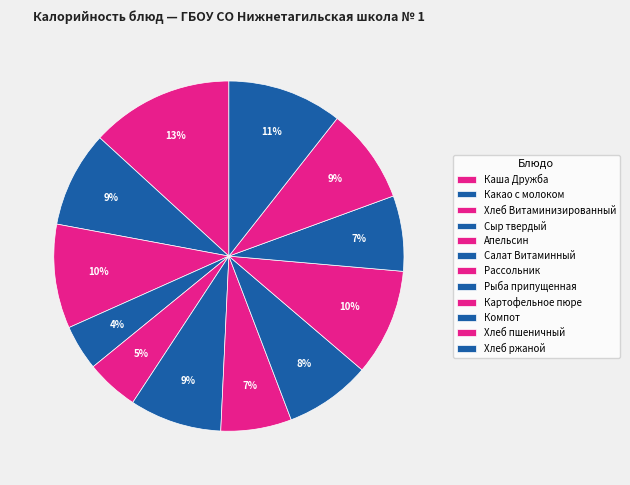

How much of the chart is everything except Хлеб ржаной?

89.4%